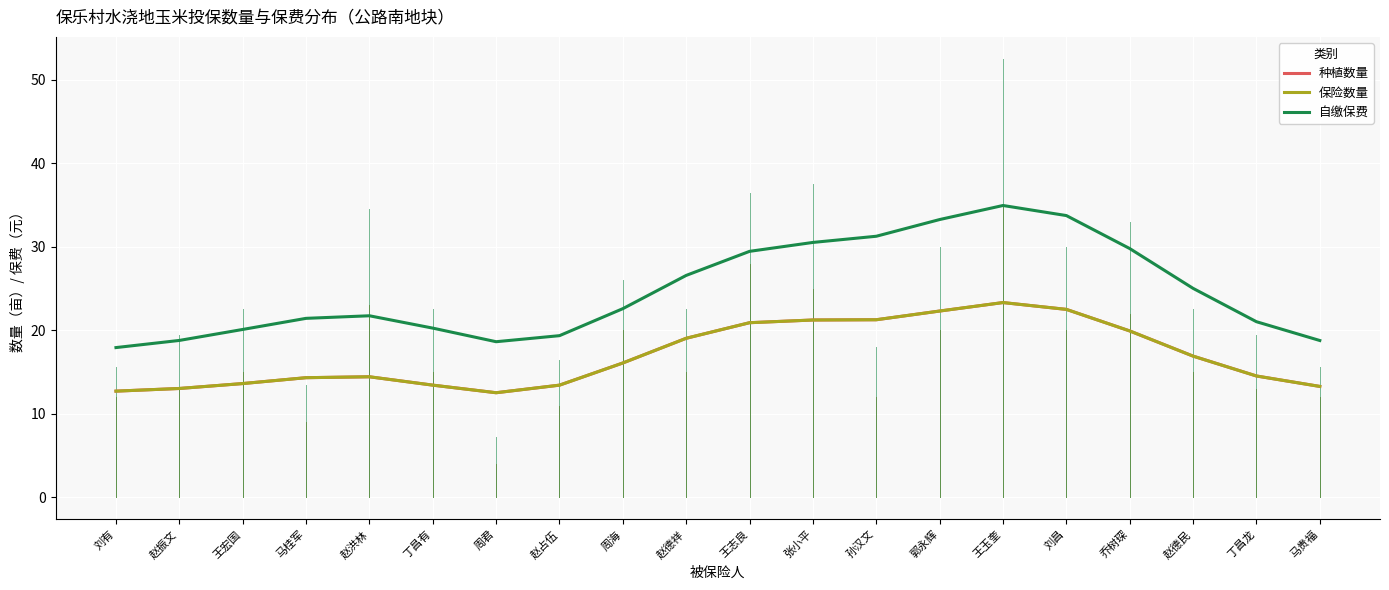

How many interior local valleys does the 保险数量 series have?

1